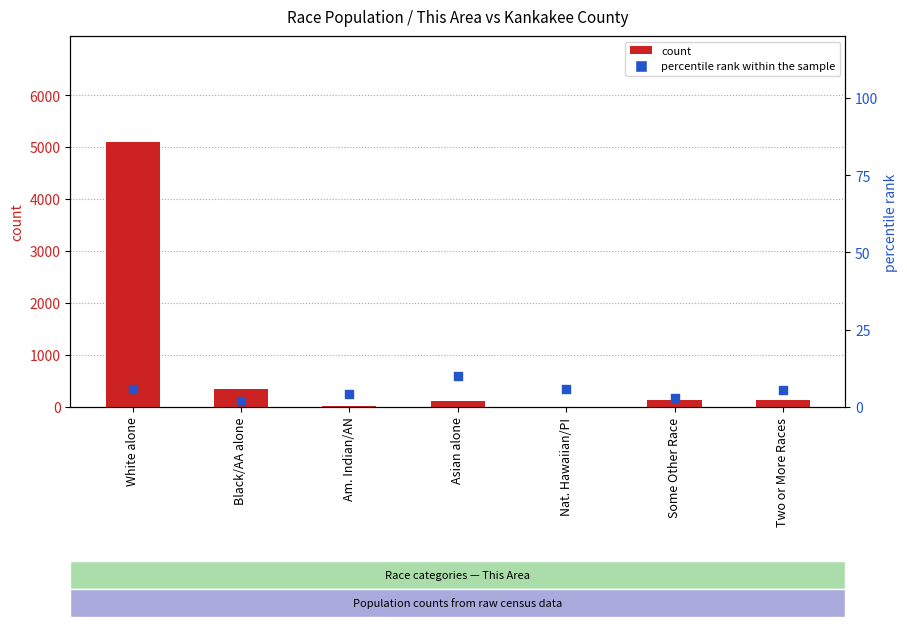

Which series has the largest total across all categories?

count